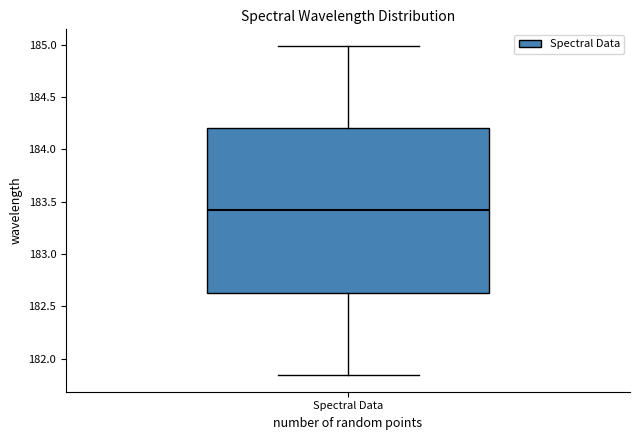

Read this box plot against the y-axis: the position of the median line, the range covered by the box, and the ends of both whiskers. The values are not printed on the chart, so give them approximately, as read against the axis.

median 183.40, box 182.65 to 184.20, whiskers 181.85 to 185.00